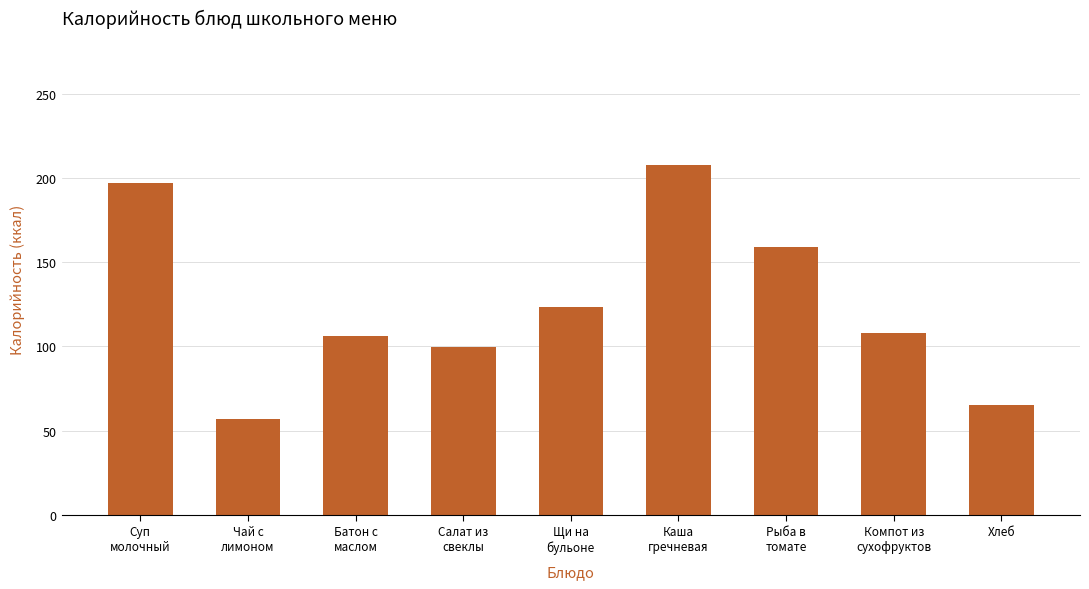

Which category has the highest value across all series?

Каша
гречневая